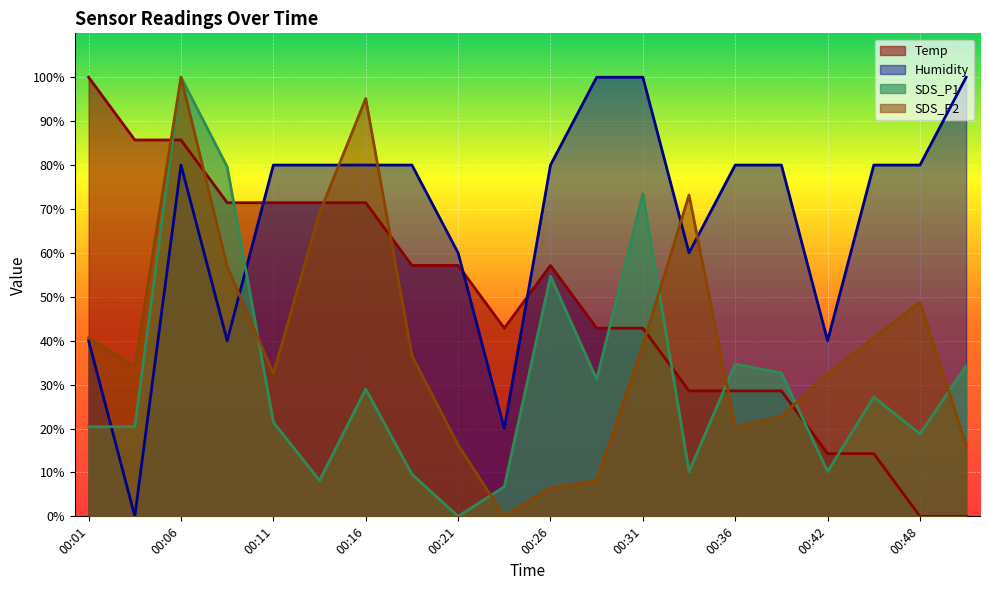

Where is SDS_P2 nearest to the value 49?

00:48